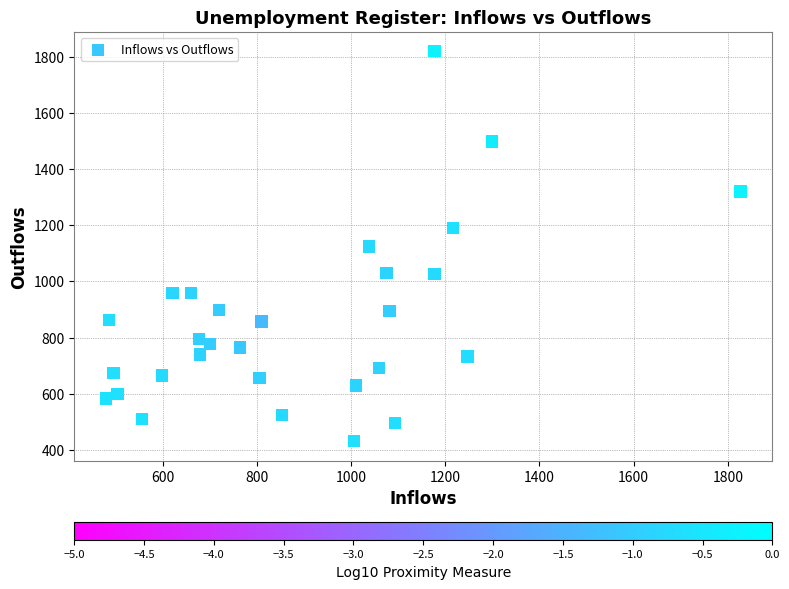

What is the range of X values (max minus min)?

1347